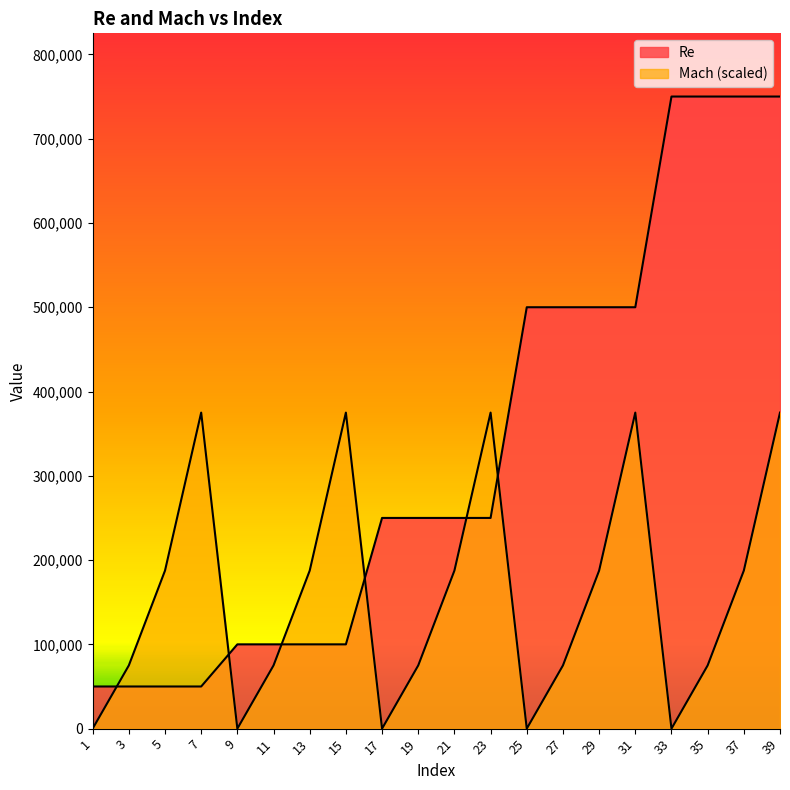

Does the chart display data point markers on the line(s)?

No